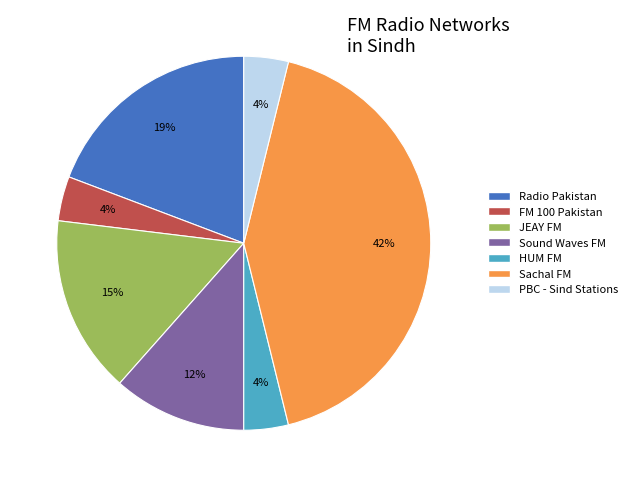

How many slices are in this pie chart?

7